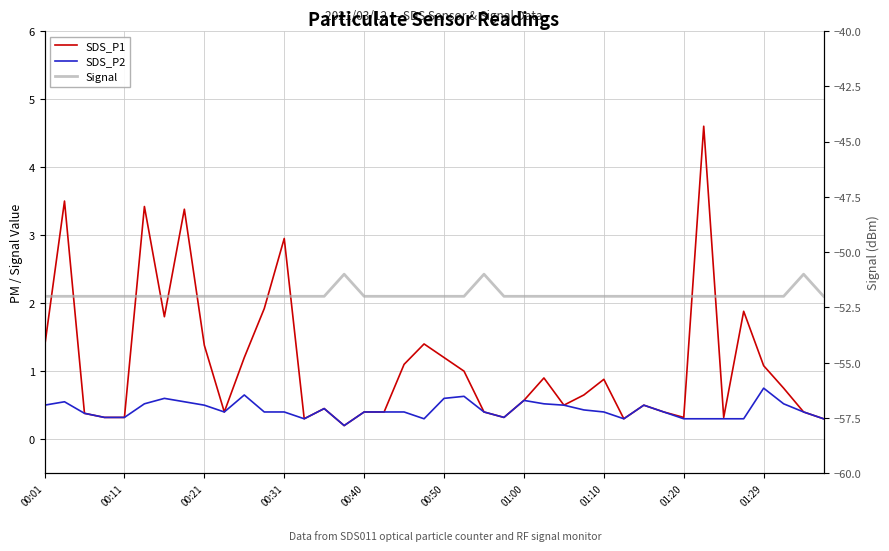

Rank the series by their maximum value, from highest to lowest.

SDS_P1, SDS_P2, Signal